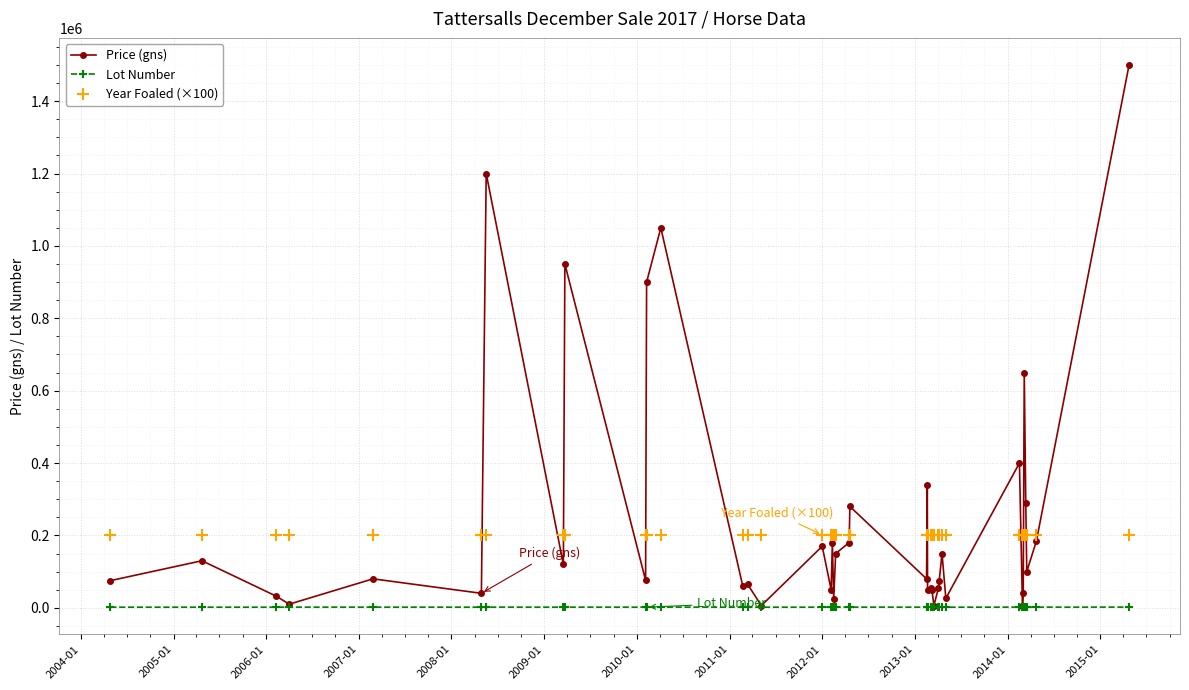

What are all the series names shown in the legend?

Price (gns), Lot Number, Year Foaled (×100)